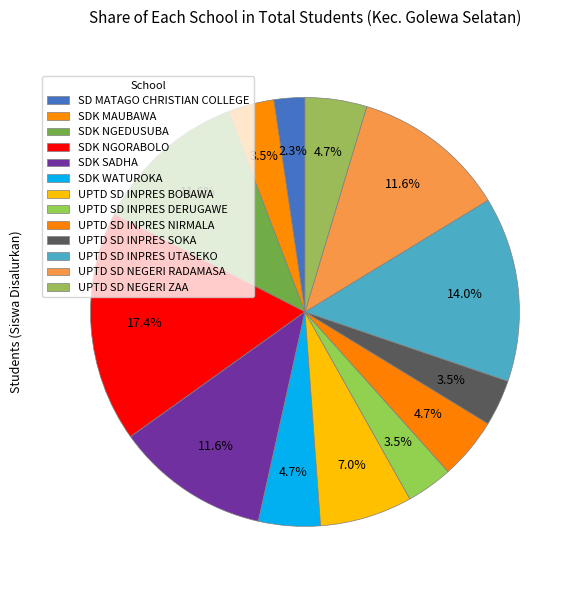

To the nearest percent, what is the combined percentage of SDK WATUROKA and SD MATAGO CHRISTIAN COLLEGE?

7%